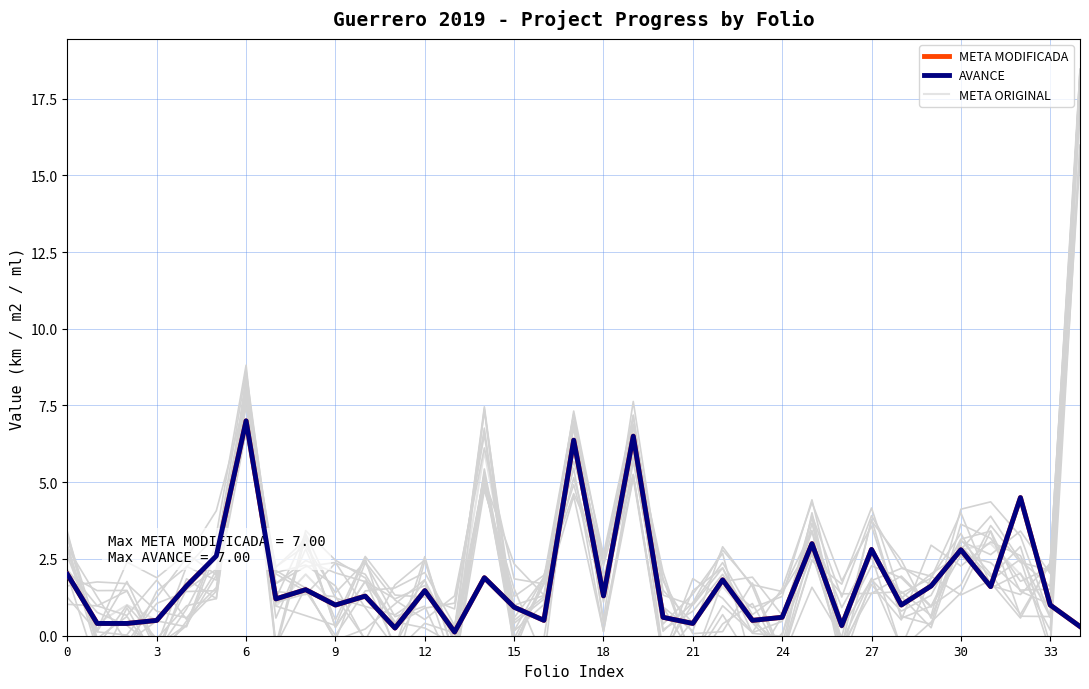

How many lines are shown in the chart?

3